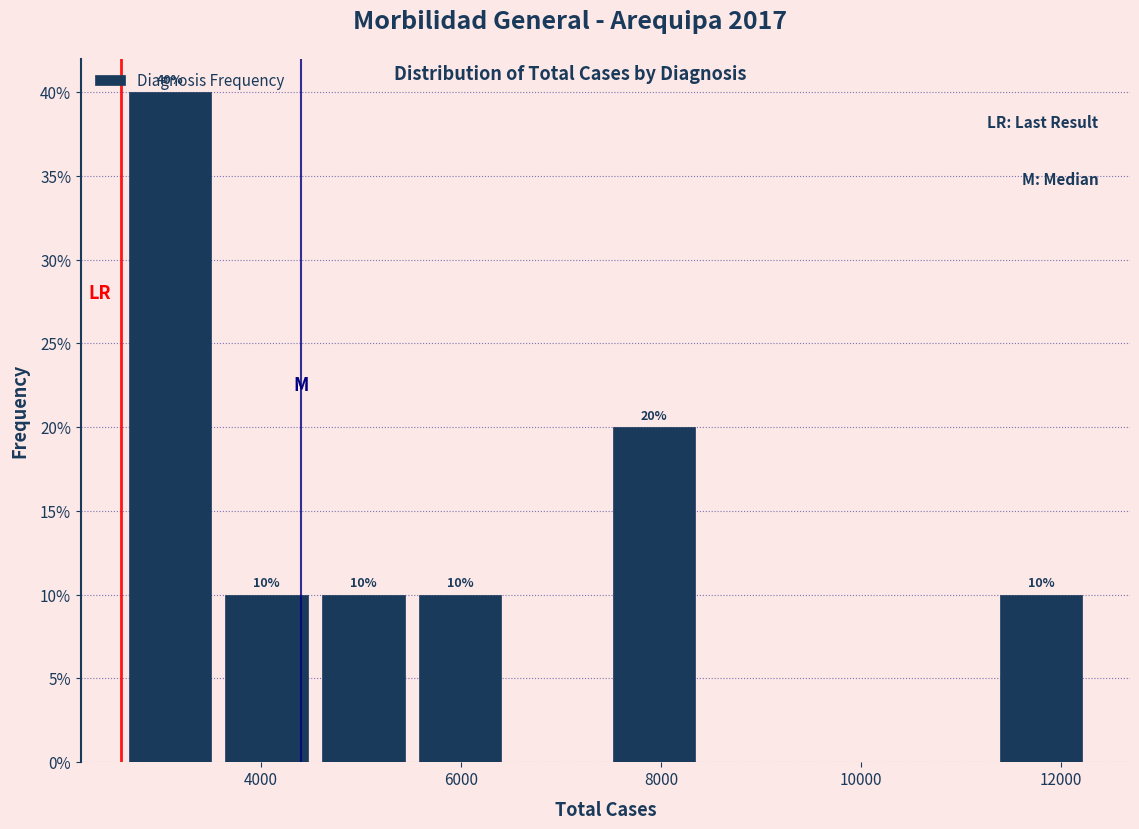

Over which range of the x-axis is the bar tallest?

2600 to 3600